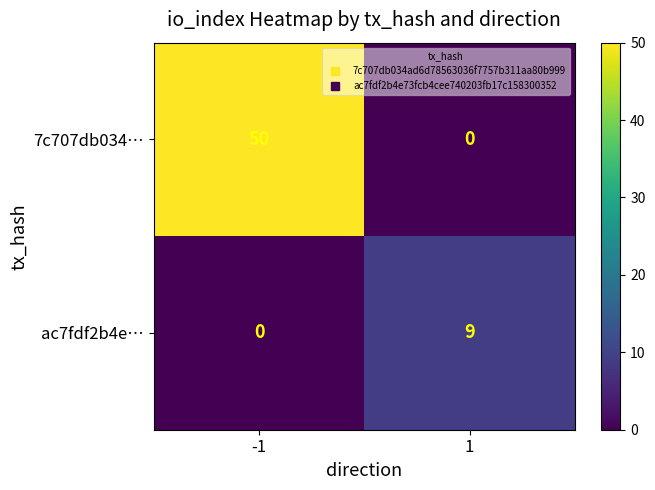

The value of ac7fdf2b4e… at -1 is 0. True or false?

True